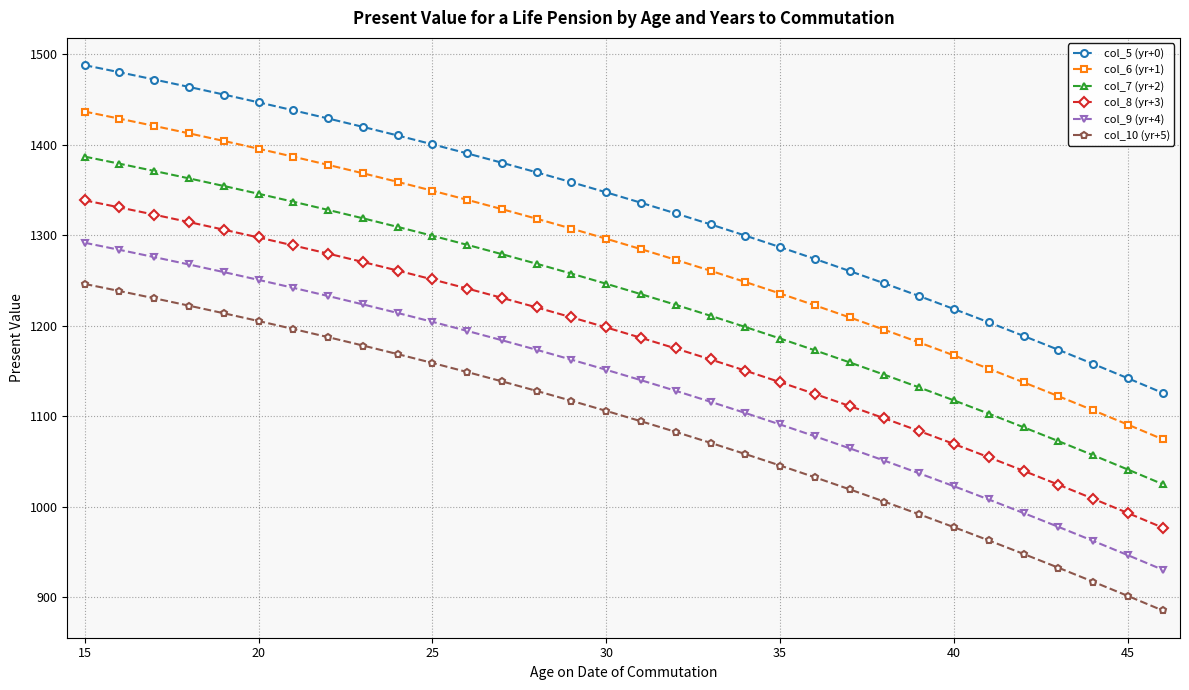

Rank the series by their maximum value, from lowest to highest.

col_10 (yr+5), col_9 (yr+4), col_8 (yr+3), col_7 (yr+2), col_6 (yr+1), col_5 (yr+0)